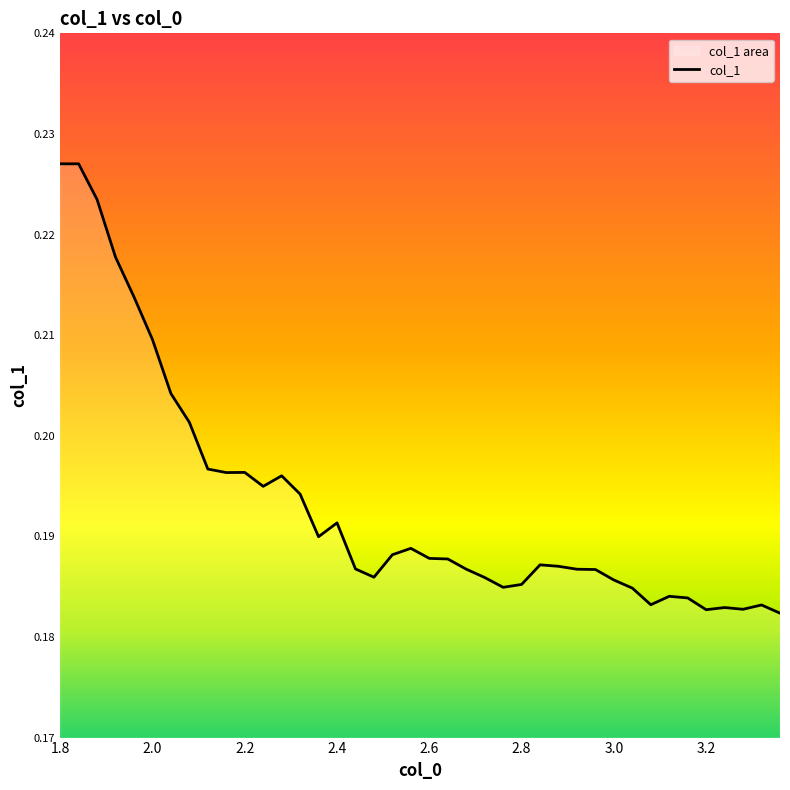

Which category has the highest value across all series?

1.8